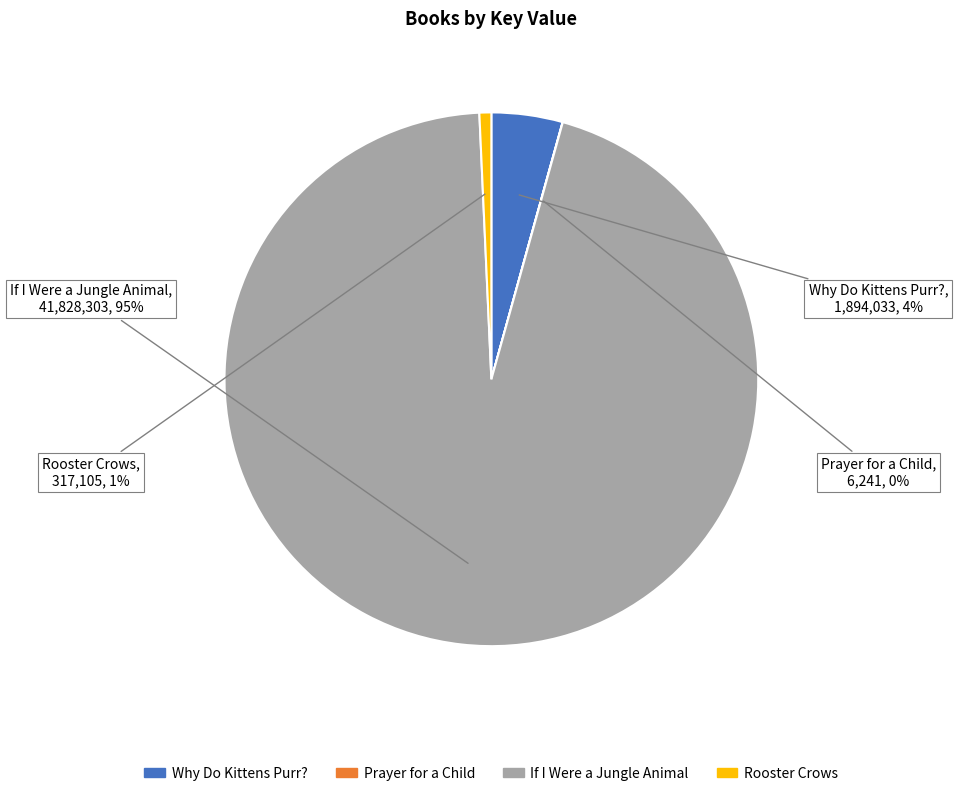

Do Rooster Crows and If I Were a Jungle Animal together represent more than half of the pie?

Yes